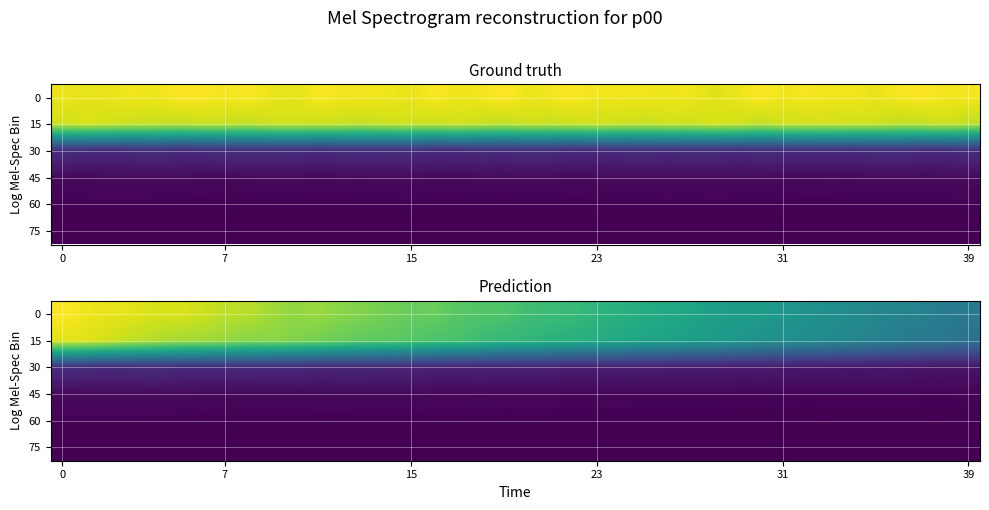

Is it true that 0 equals 0.5 at 31?

True